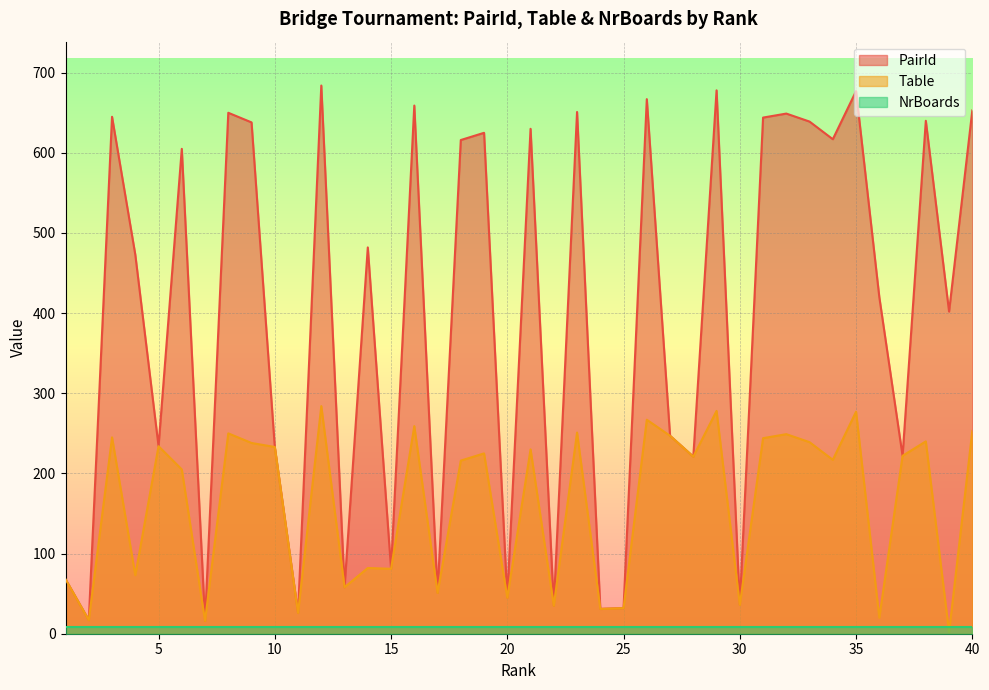

Is the value of PairId at 30 greater than the value of NrBoards at 15?

Yes